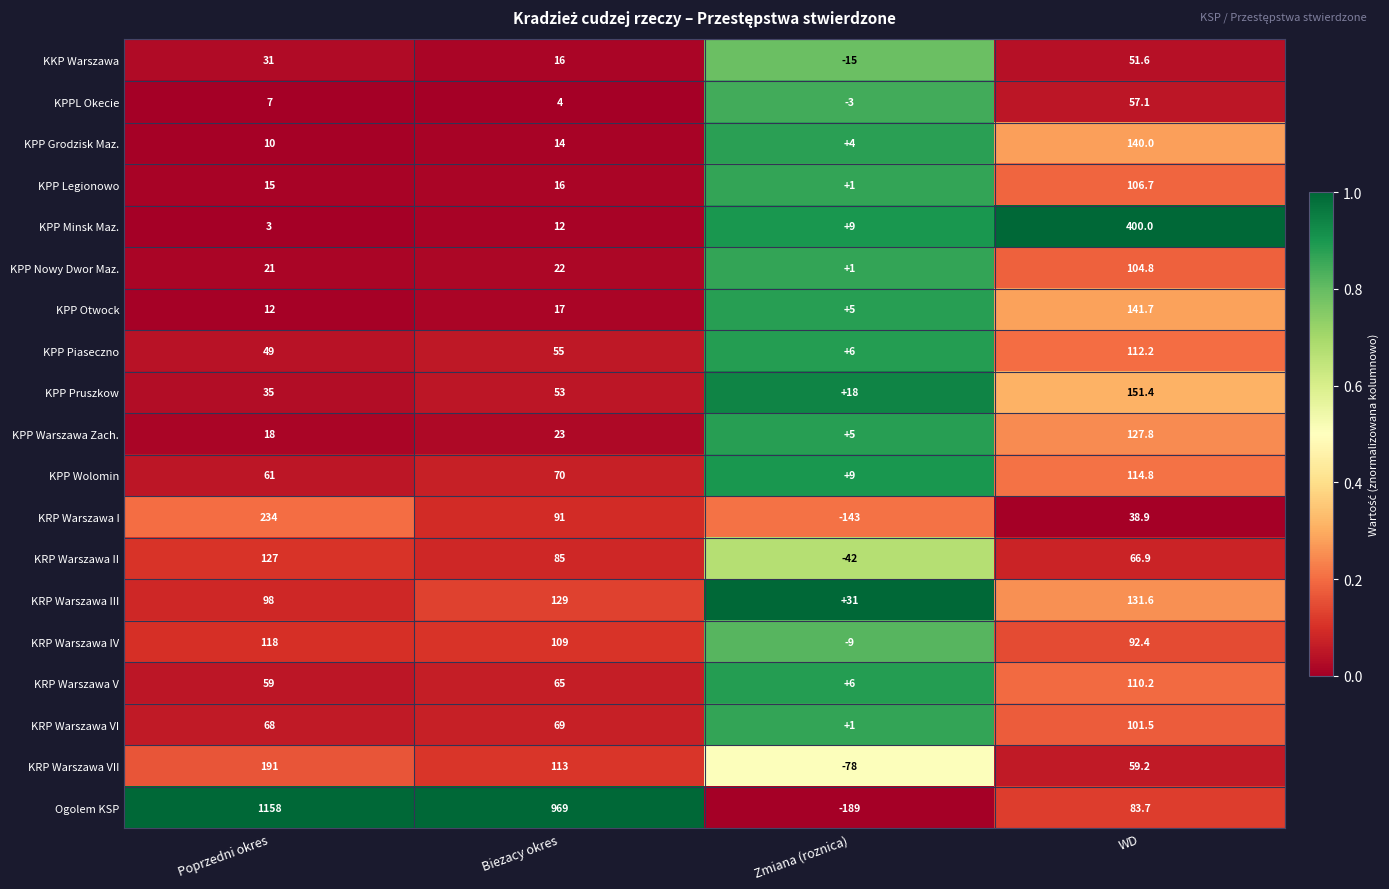

What is the maximum value shown in the chart?

1158.0